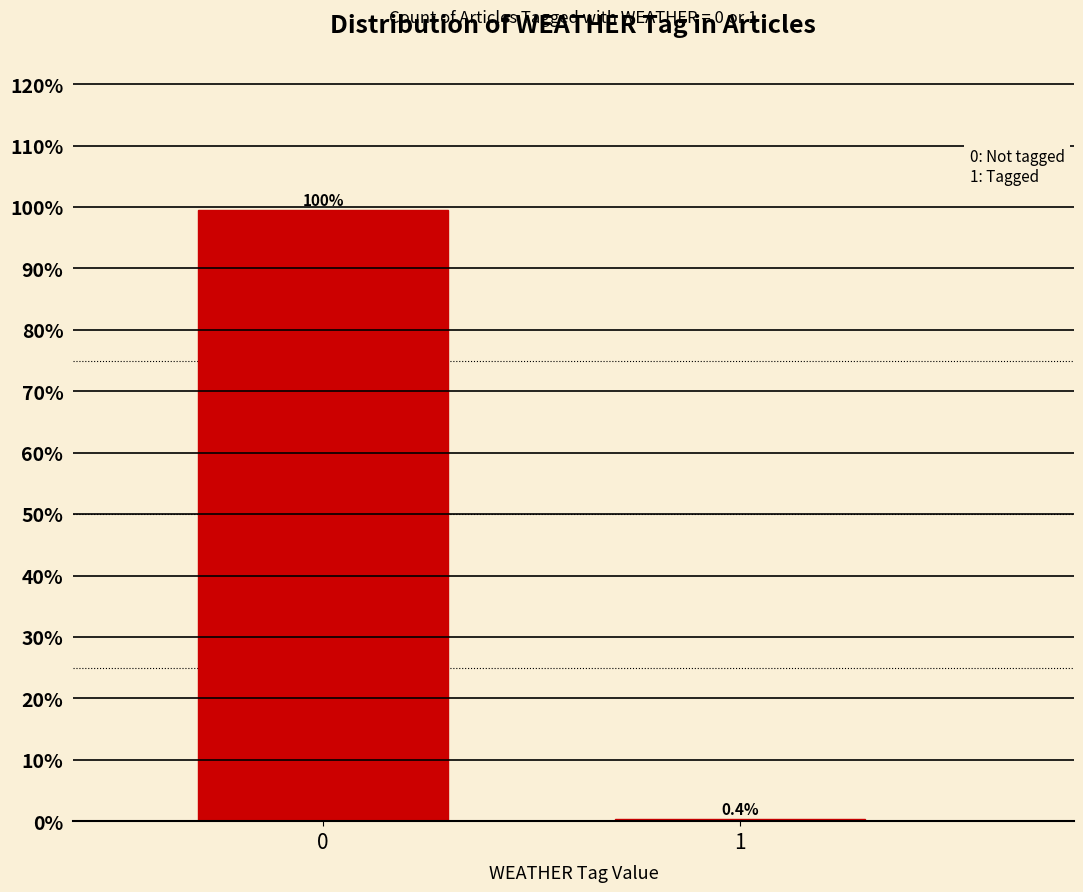

Reading left to right, what are all the values shown in this chart?

0=99.6	1=0.4